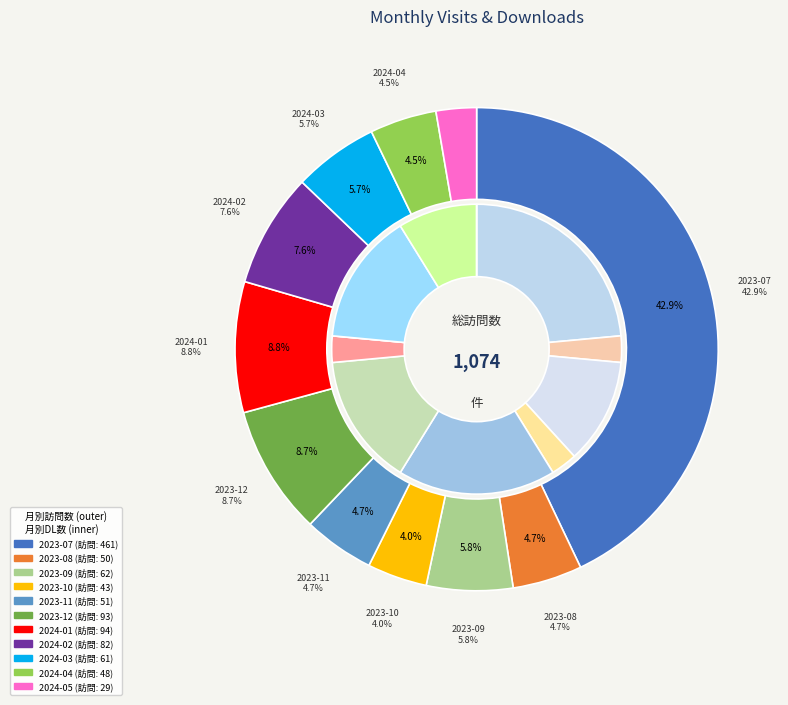

How many segments does this pie chart have?

11